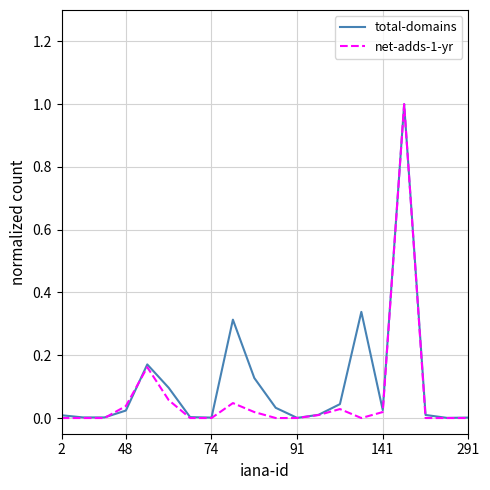

What is the highest value of the net-adds-1-yr series?

1.0